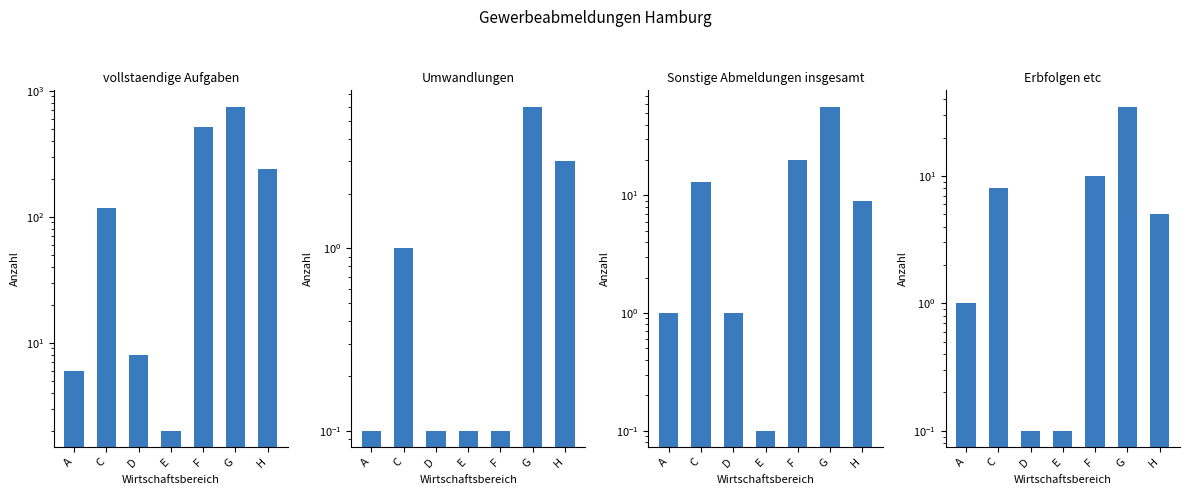

True or false: Umwandlungen has a value of 0.1 at E.

True